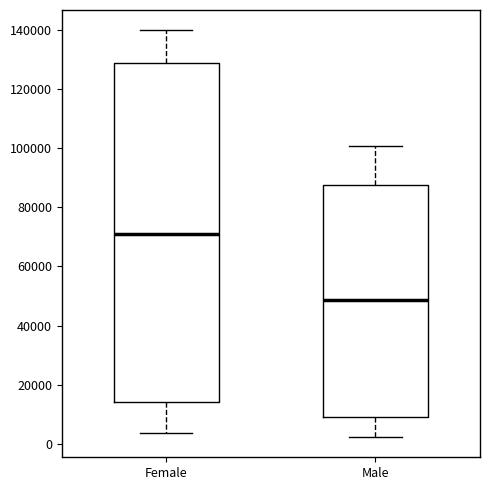

Reading left to right, transcribe this box plot: for each box, give where its median line is, the range the box spans, and where its two whiskers end, as read against the y-axis. The values are not printed on the chart, so give them approximately, as read against the axis.

Female: median 72000, box 14000 to 128000, whiskers 4000 to 140000
Male: median 48000, box 10000 to 88000, whiskers 2000 to 100000